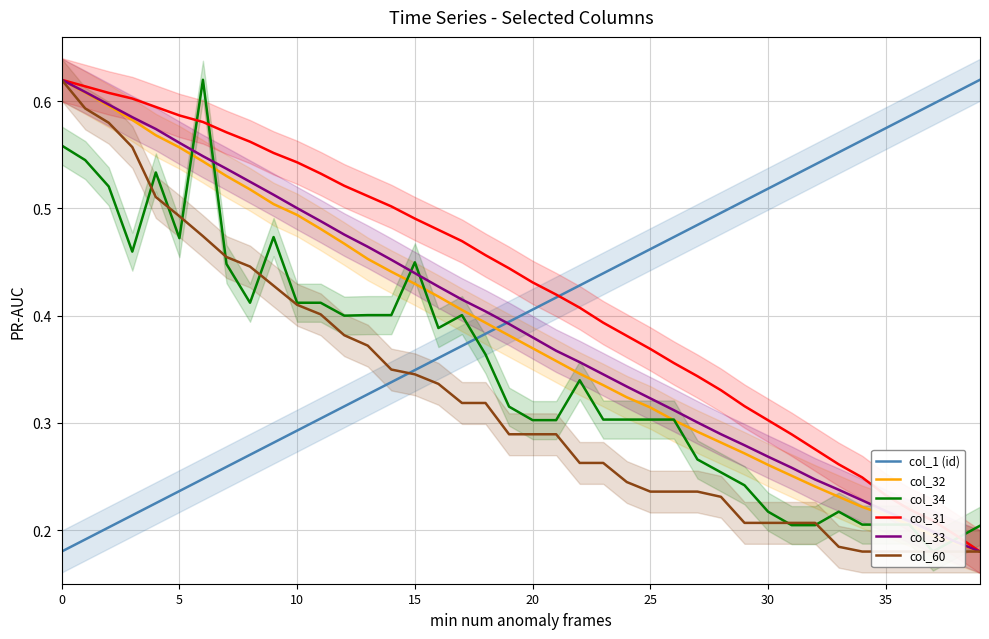

Reading left to right, transcribe all the data shown in this chart.

col_1 (id): 0.2	0.2	0.2	0.2	0.2	0.2	0.2	0.3	0.3	0.3	0.3	0.3	0.3	0.3	0.3	0.3	0.4	0.4	0.4	0.4	0.4	0.4	0.4	0.4	0.5	0.5	0.5	0.5	0.5	0.5	0.5	0.5	0.5	0.6	0.6	0.6	0.6	0.6	0.6	0.6
col_32: 0.6	0.6	0.6	0.6	0.6	0.6	0.5	0.5	0.5	0.5	0.5	0.5	0.5	0.5	0.4	0.4	0.4	0.4	0.4	0.4	0.4	0.4	0.3	0.3	0.3	0.3	0.3	0.3	0.3	0.3	0.3	0.3	0.2	0.2	0.2	0.2	0.2	0.2	0.2	0.2
col_34: 0.6	0.5	0.5	0.5	0.5	0.5	0.6	0.4	0.4	0.5	0.4	0.4	0.4	0.4	0.4	0.4	0.4	0.4	0.4	0.3	0.3	0.3	0.3	0.3	0.3	0.3	0.3	0.3	0.3	0.2	0.2	0.2	0.2	0.2	0.2	0.2	0.2	0.2	0.2	0.2
col_31: 0.6	0.6	0.6	0.6	0.6	0.6	0.6	0.6	0.6	0.6	0.5	0.5	0.5	0.5	0.5	0.5	0.5	0.5	0.5	0.4	0.4	0.4	0.4	0.4	0.4	0.4	0.4	0.3	0.3	0.3	0.3	0.3	0.3	0.3	0.2	0.2	0.2	0.2	0.2	0.2
col_33: 0.6	0.6	0.6	0.6	0.6	0.6	0.5	0.5	0.5	0.5	0.5	0.5	0.5	0.5	0.5	0.4	0.4	0.4	0.4	0.4	0.4	0.4	0.4	0.3	0.3	0.3	0.3	0.3	0.3	0.3	0.3	0.3	0.2	0.2	0.2	0.2	0.2	0.2	0.2	0.2
col_60: 0.6	0.6	0.6	0.6	0.5	0.5	0.5	0.5	0.4	0.4	0.4	0.4	0.4	0.4	0.3	0.3	0.3	0.3	0.3	0.3	0.3	0.3	0.3	0.3	0.2	0.2	0.2	0.2	0.2	0.2	0.2	0.2	0.2	0.2	0.2	0.2	0.2	0.2	0.2	0.2